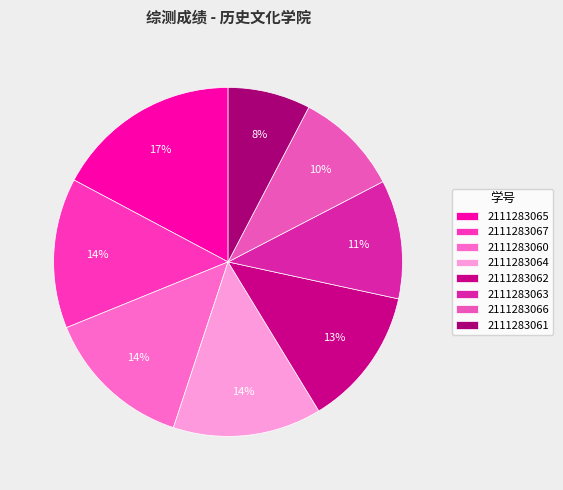

Rank the categories by value from lowest to highest.

2111283061, 2111283066, 2111283063, 2111283062, 2111283064, 2111283060, 2111283067, 2111283065